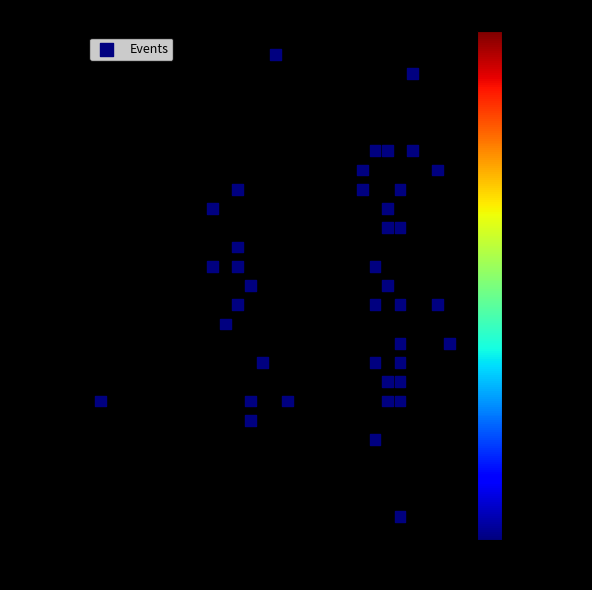

What is the range of X values (max minus min)?

43092.0